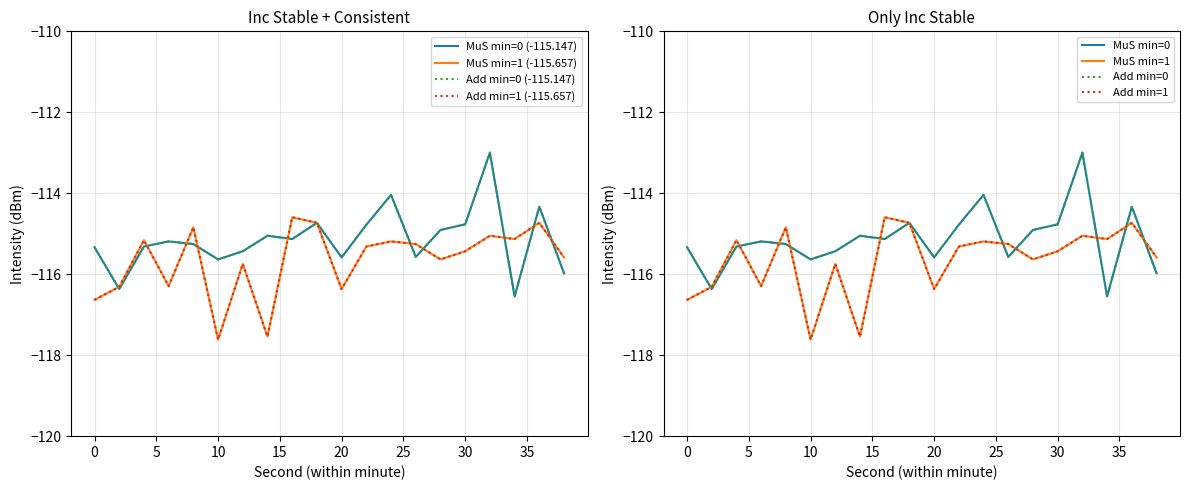

True or false: minute 0 (13:00) and minute 1 avg intersect in this chart.

True